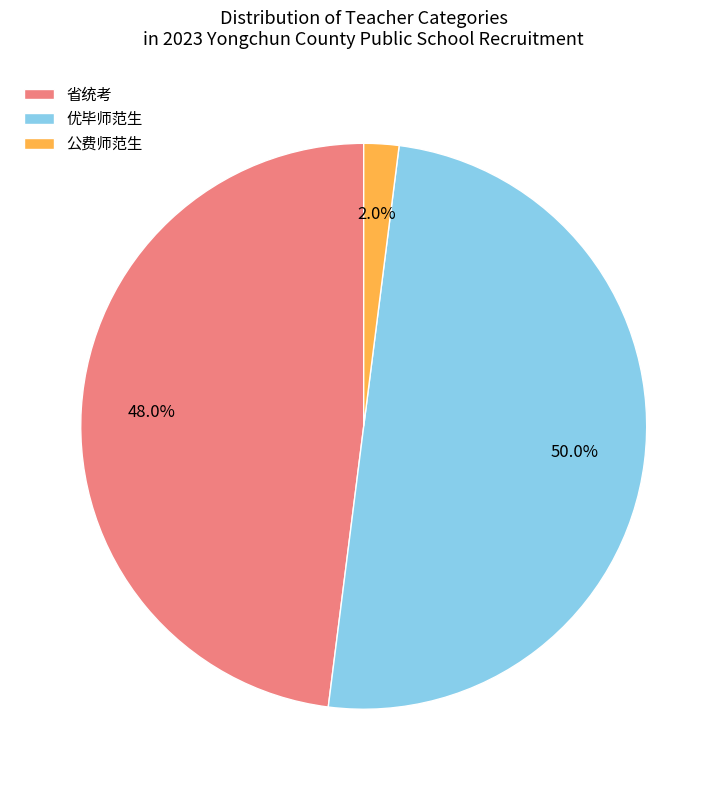

Which has a higher value, 优毕师范生 or 省统考?

优毕师范生